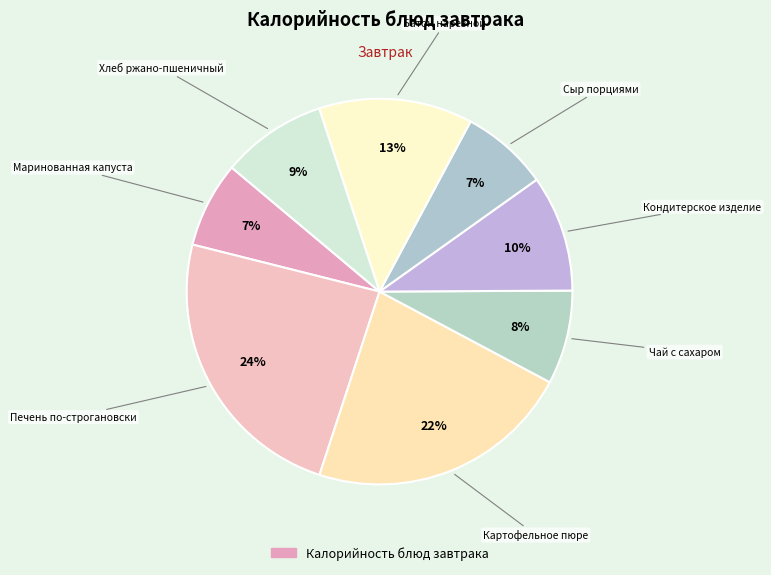

Is there any slice that represents more than half of the pie?

No